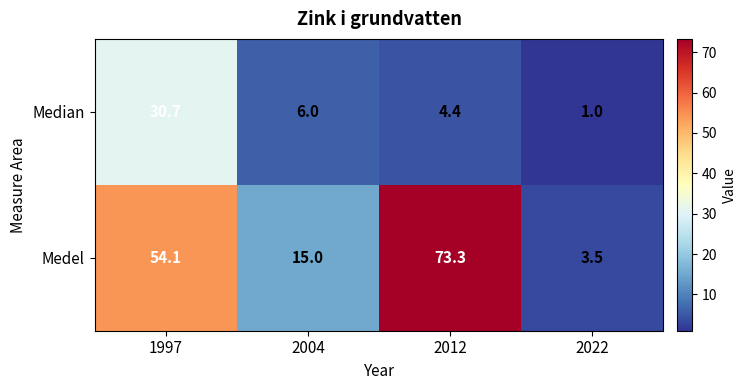

Count the number of categories in the chart.

4